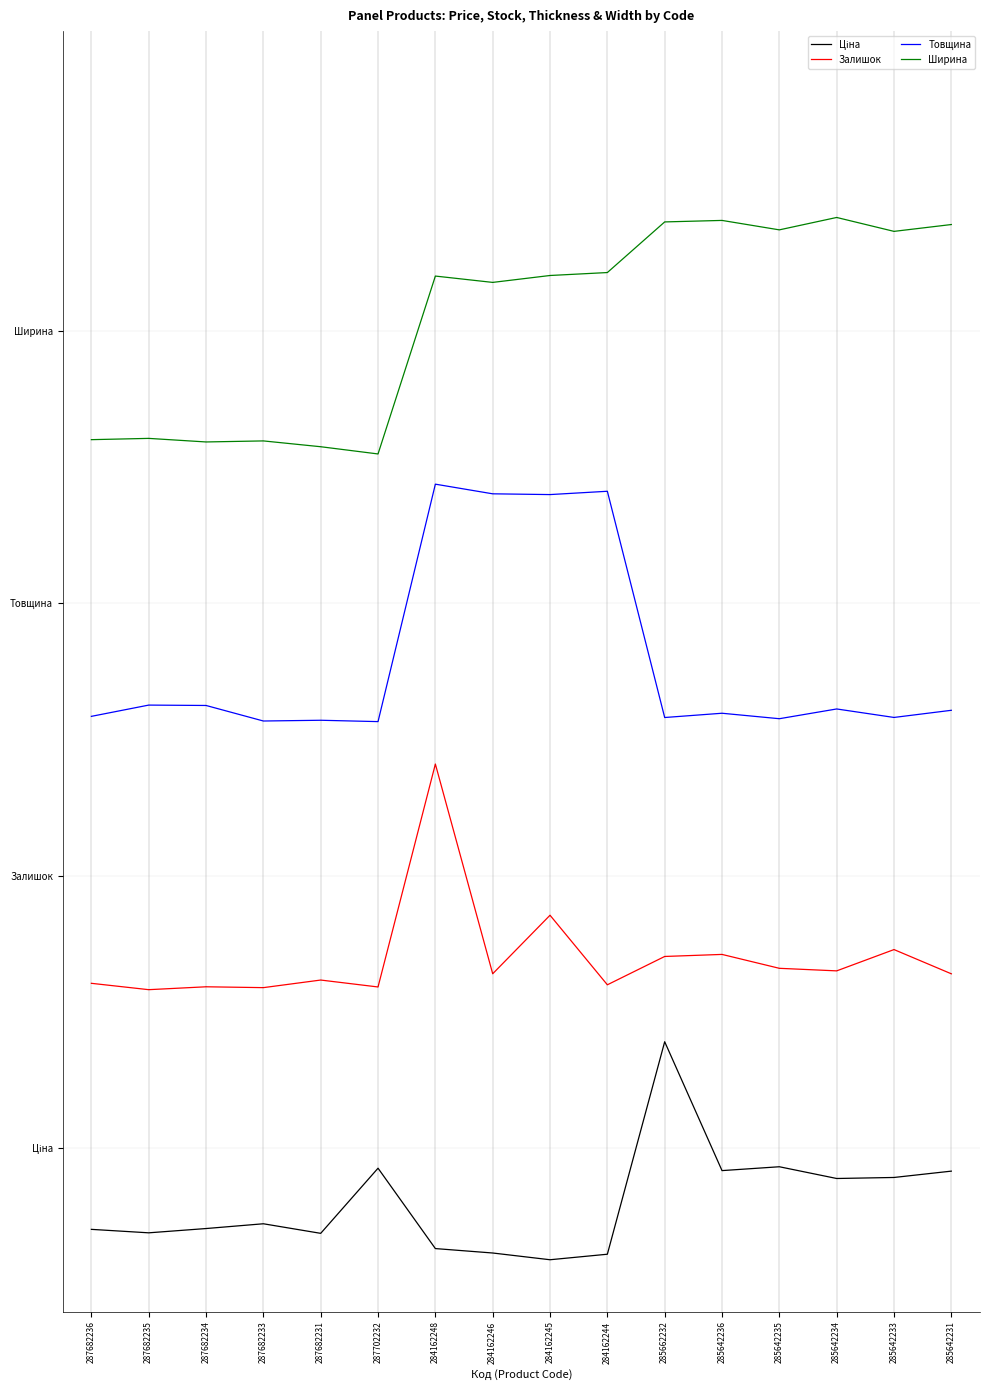

Does the chart display data point markers on the line(s)?

No